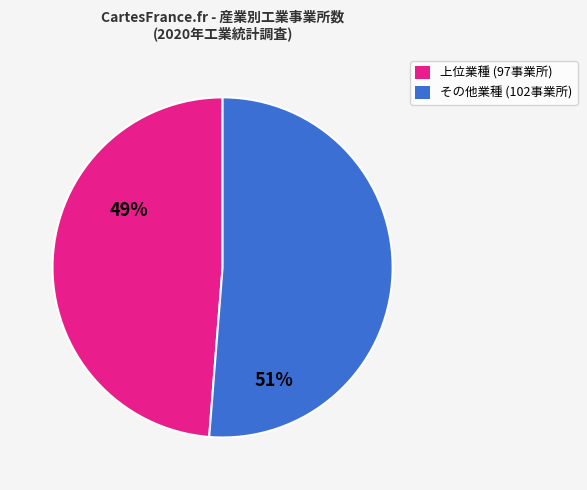

Is there any slice that represents more than half of the pie?

Yes